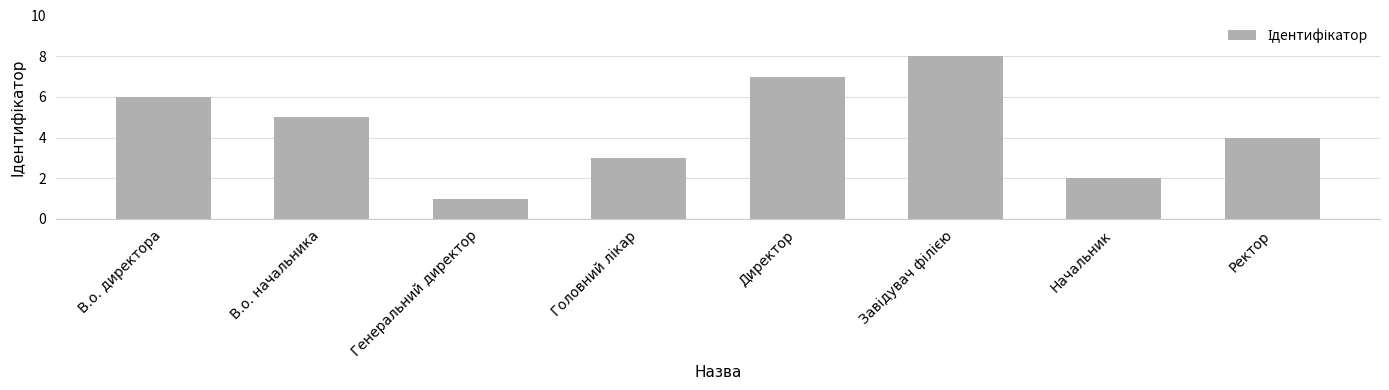

What position from the right is Генеральний директор?

6